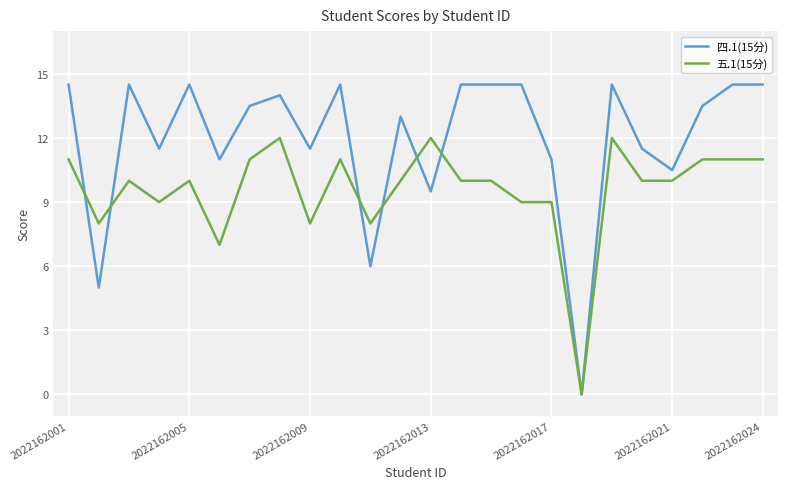

Rank the series by their average value, from lowest to highest.

五.1(15分), 四.1(15分)